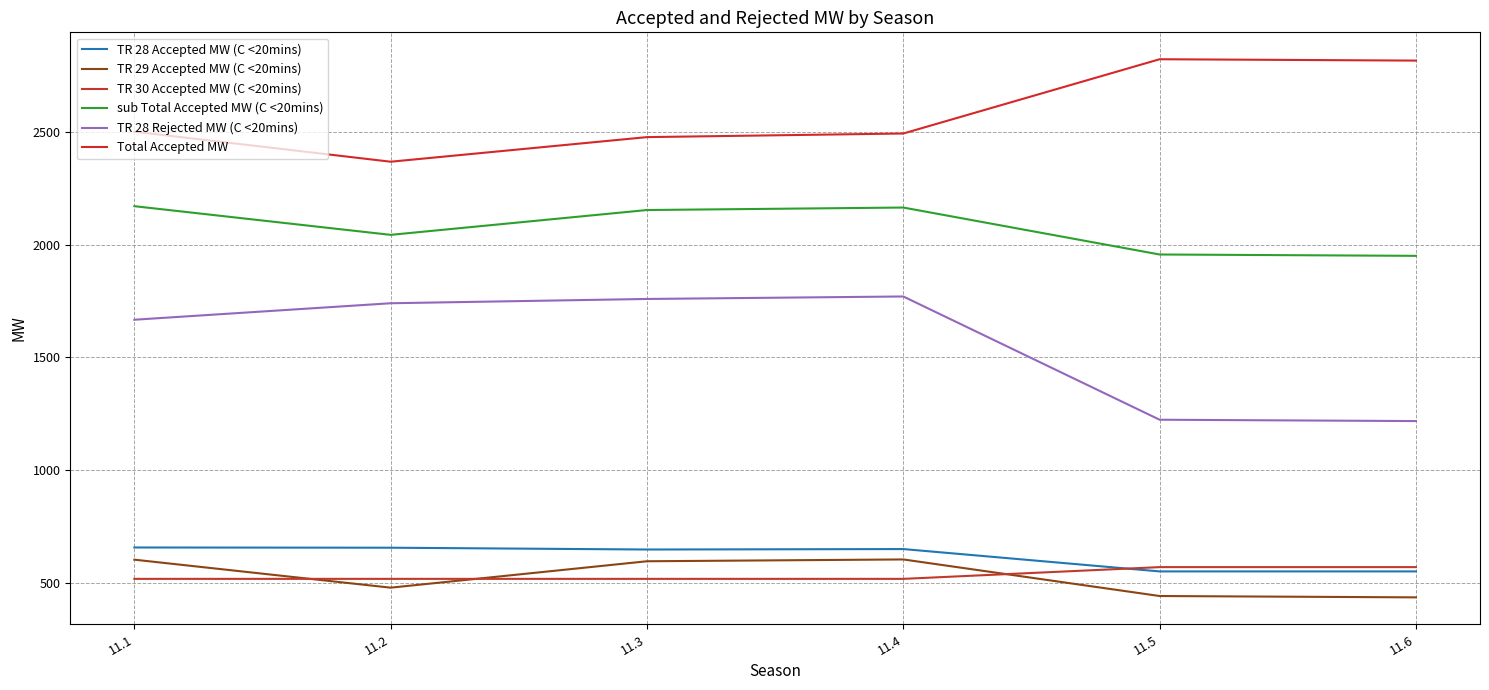

Reading left to right, transcribe all the data shown in this chart.

TR 28 Accepted MW (C <20mins): 658	657	649	651	552	552
TR 29 Accepted MW (C <20mins): 604	480	597	605	443	437
TR 30 Accepted MW (C <20mins): 519	519	519	519	571	571
sub Total Accepted MW (C <20mins): 2170	2043	2153	2164	1956	1950
TR 28 Rejected MW (C <20mins): 1667	1740	1759	1770	1224	1218
Total Accepted MW: 2500	2367	2476	2492	2821	2815